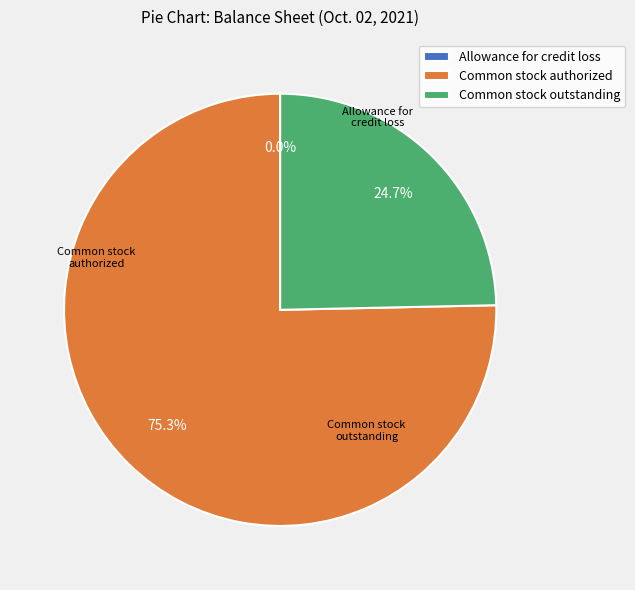

Rank the categories by value from highest to lowest.

Common stock authorized (shares), Common stock outstanding (shares), Allowance for credit loss